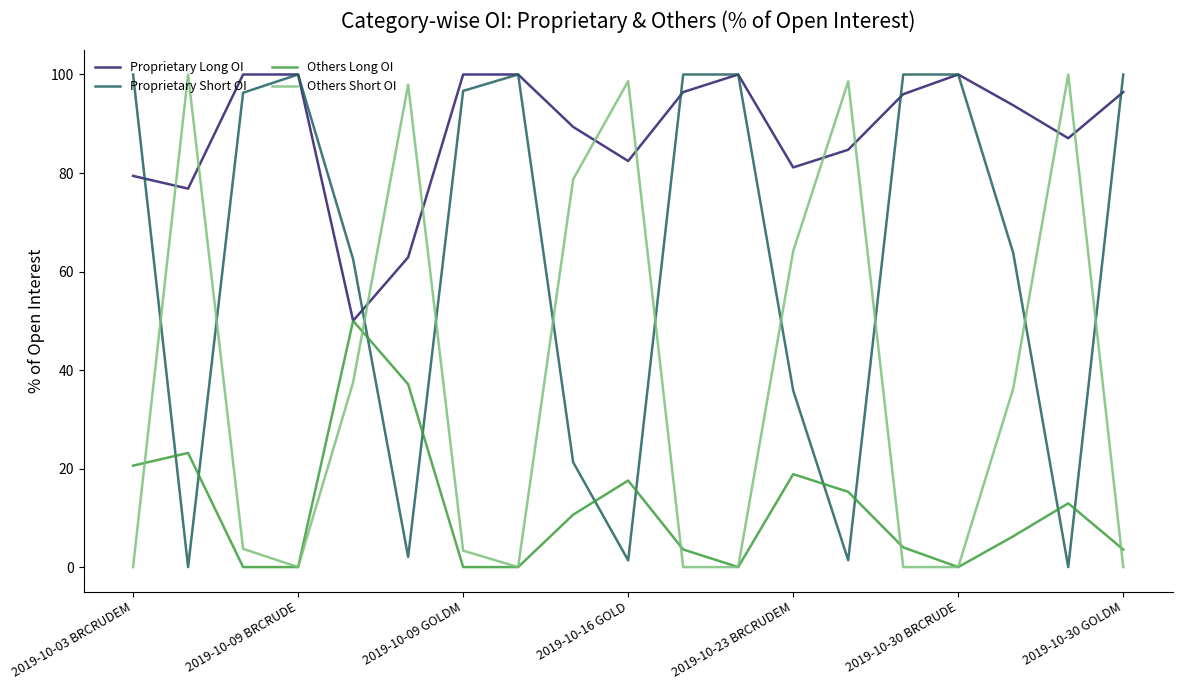

How many times do Proprietary Long OI and Others Short OI cross each other?

10